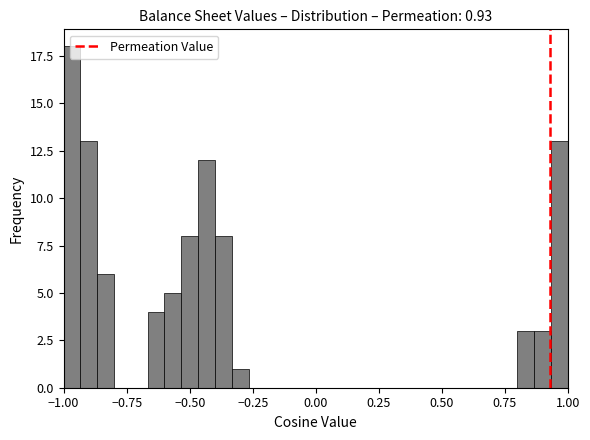

Around what value on the x-axis is the tallest bar? Give the approximate position of its centre, as read against the axis.

-0.95